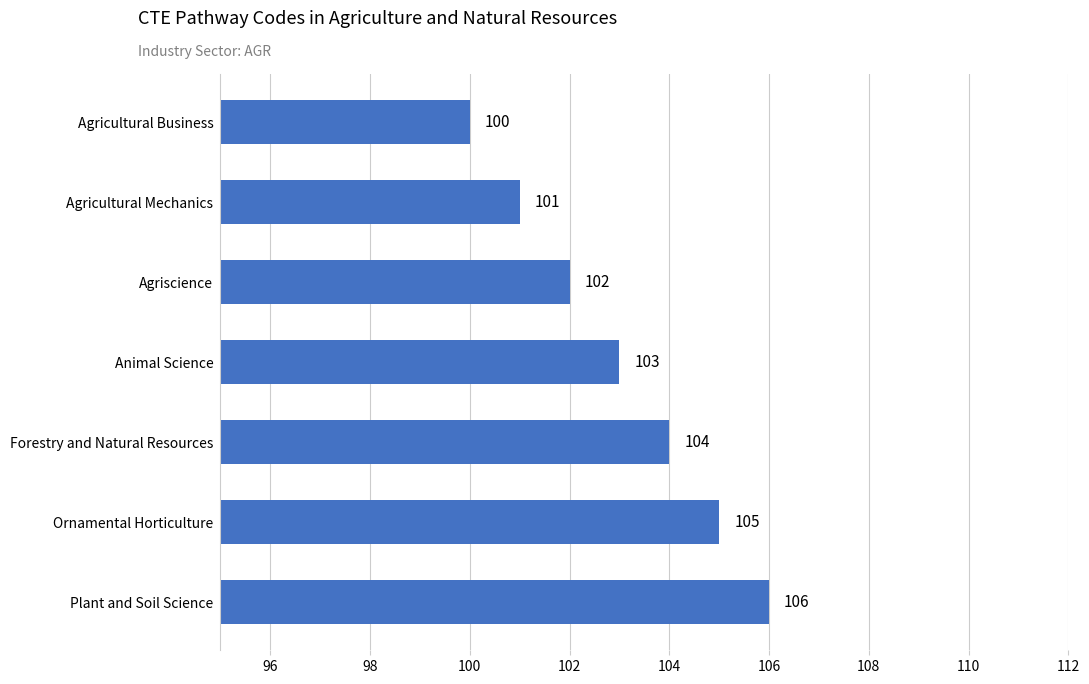

What is the ratio of the value at Agricultural Business to the value at Agriscience?

1.0